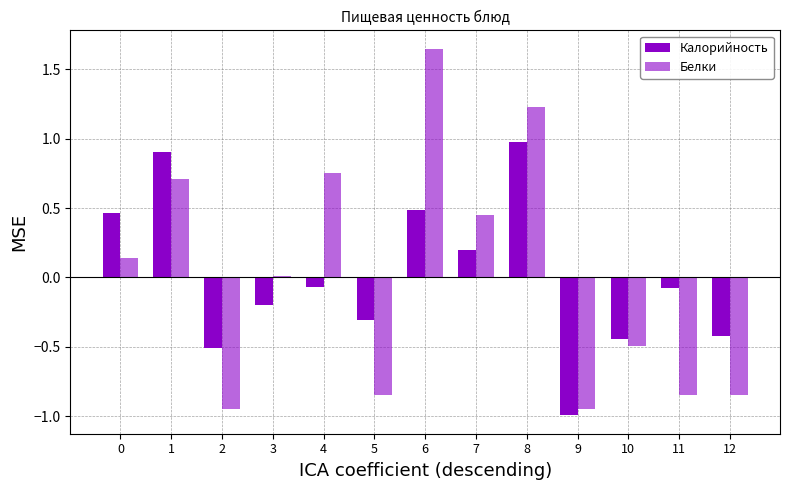

How many values in the Калорийность series are below 0?

8